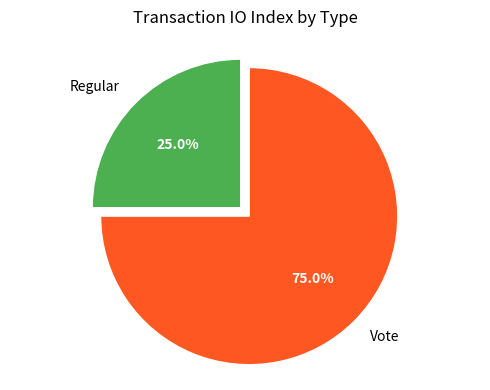

Rank the categories by value from highest to lowest.

Vote, Regular